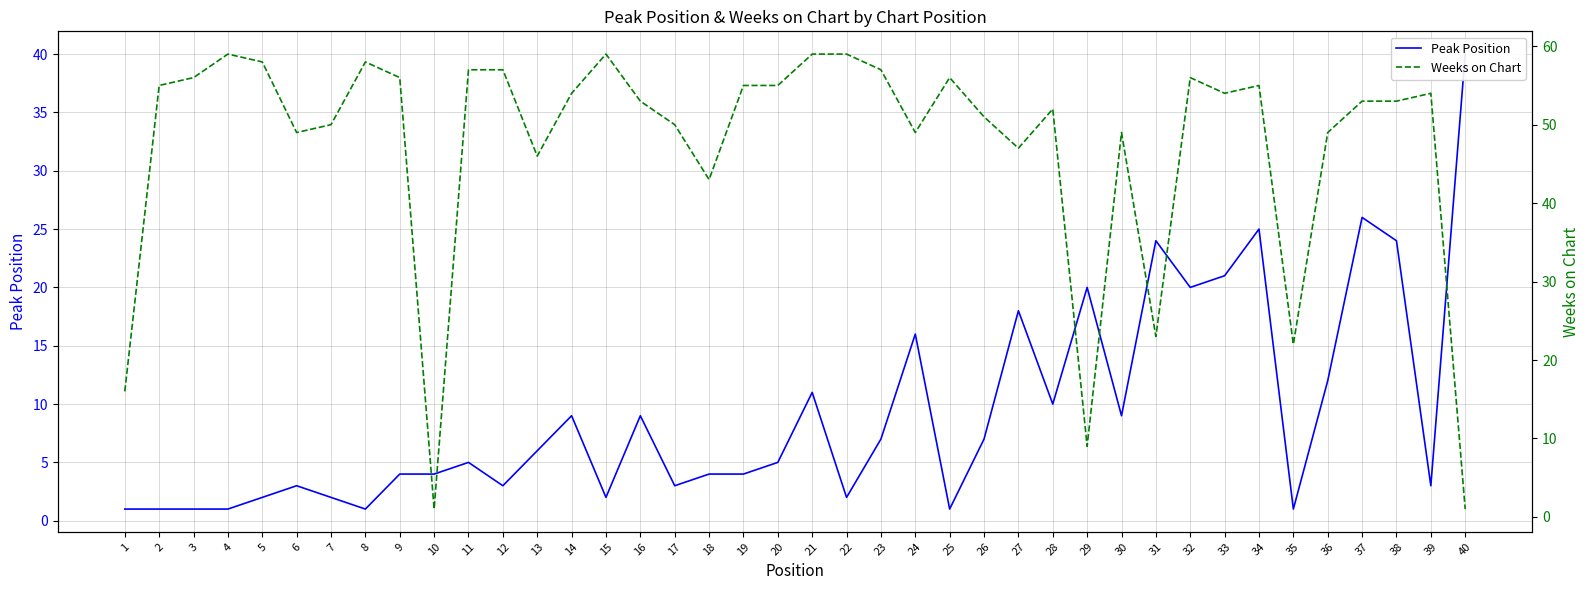

Count the number of data series in this chart.

2